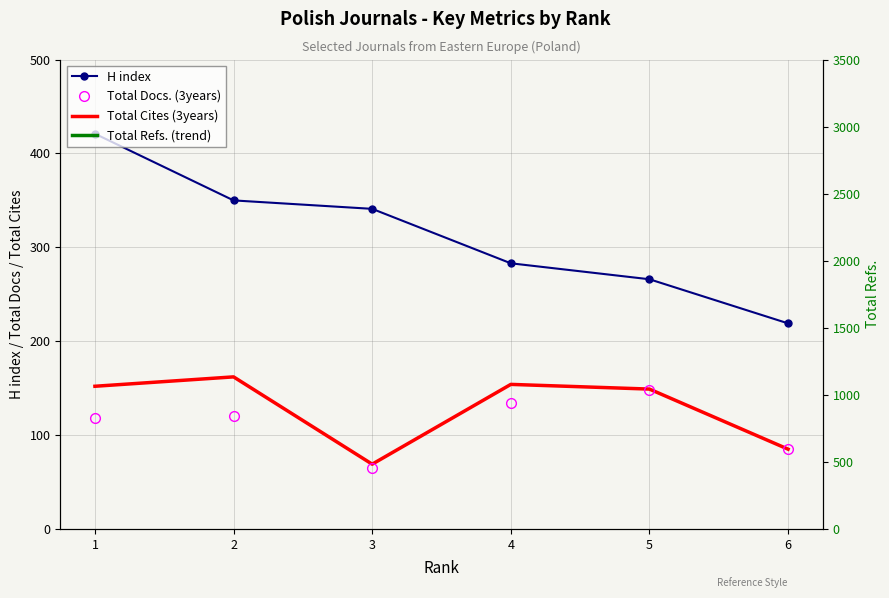

Reading right to left, what are all the values shown in this chart?

H index: 219.0	266.0	283.0	341.0	350.0	421.0
Total Docs. (3years): 85.0	148.0	134.0	65.0	120.0	118.0
Total Cites (3years): 85.0	149.0	154.0	69.0	162.0	152.0
Total Refs. (trend): 1351.0	1464.4	1577.8	1691.2	1804.6	1918.0